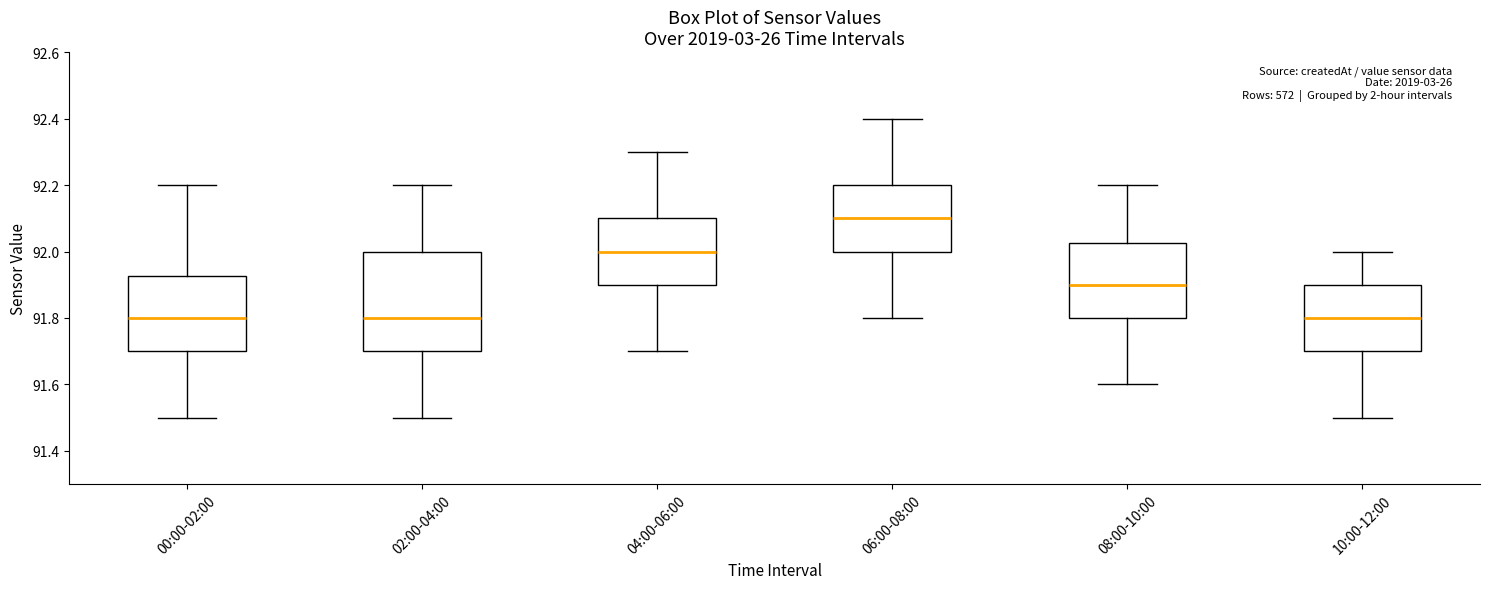

Where does the upper whisker of the box for 02:00-04:00 end on the y-axis? The values are not printed on the chart, so give them approximately, as read against the axis.

92.20